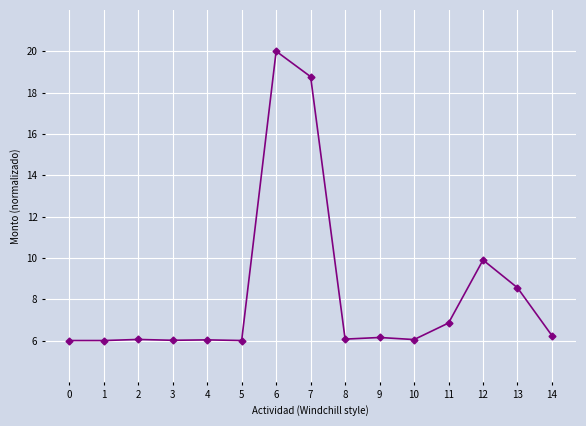

Where is the data nearest to the value 13?

12